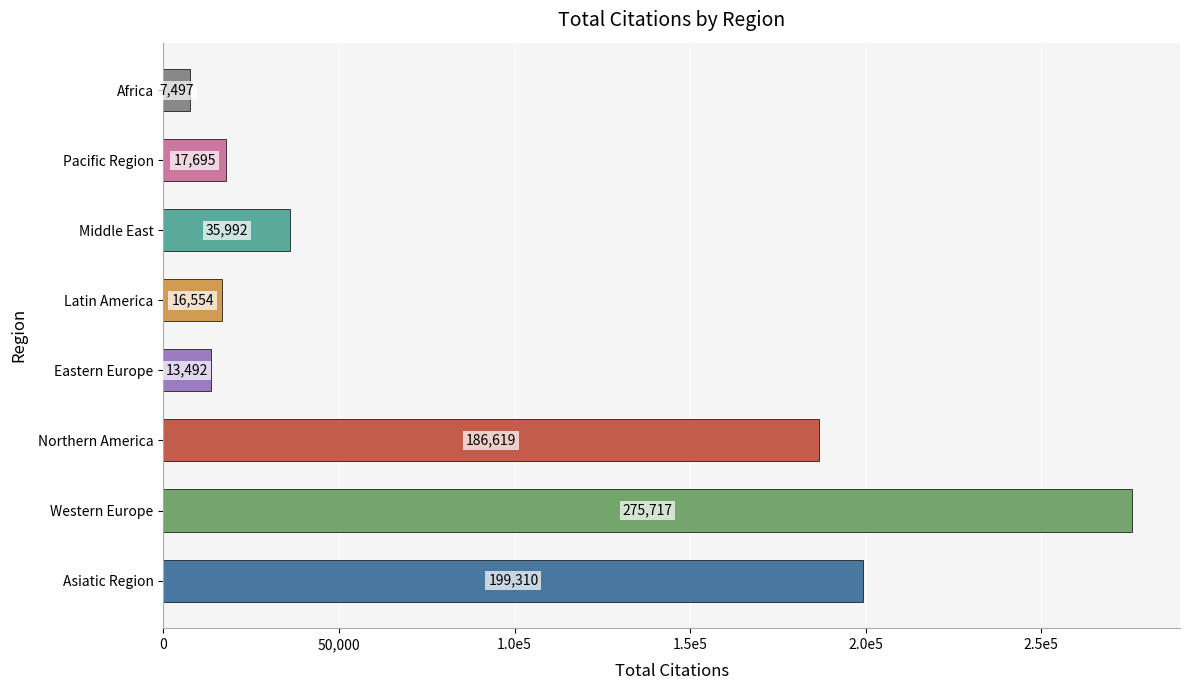

How many series are shown in this chart?

1